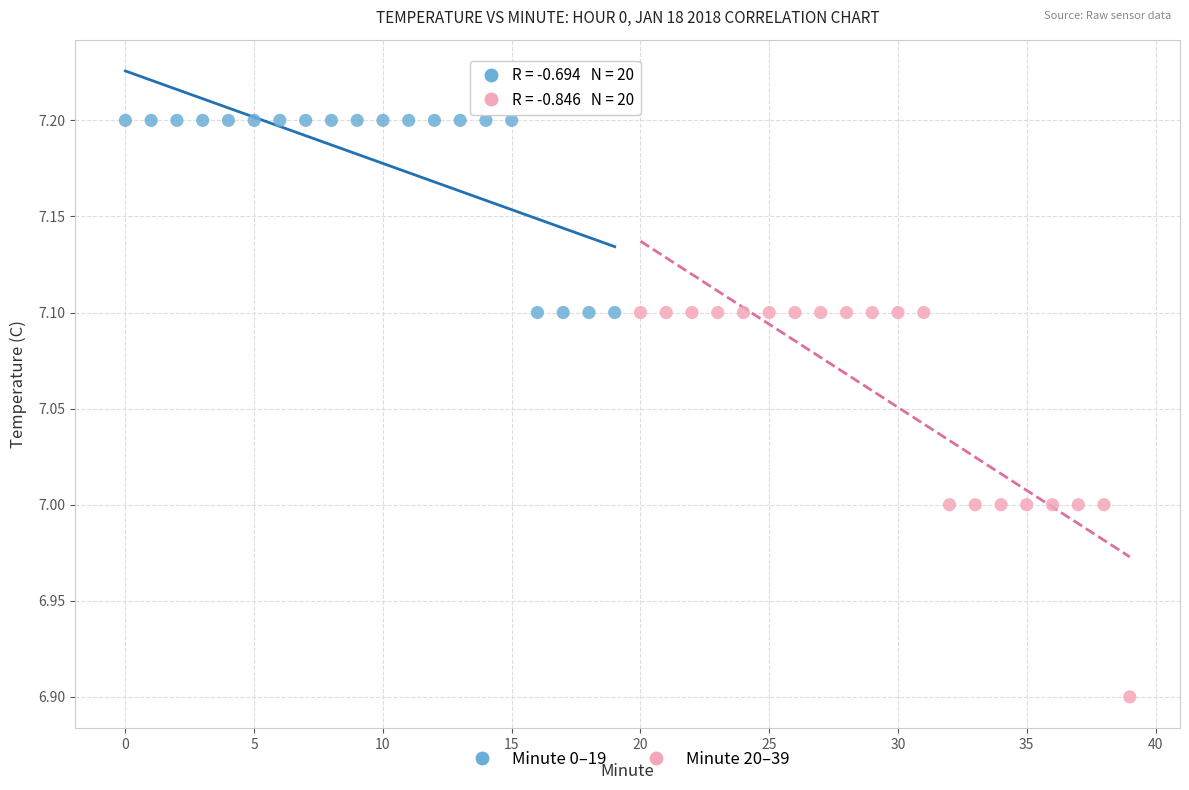

Which series contains the highest Y value?

Minute 0–19